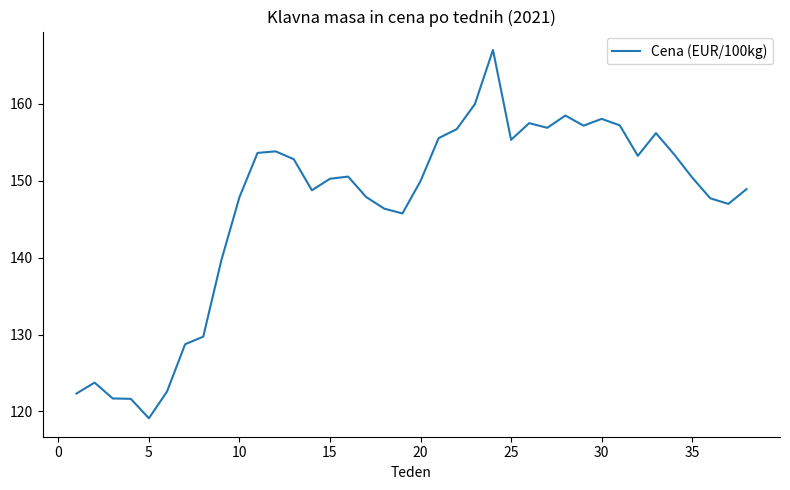

What is the greatest value displayed?

167.0